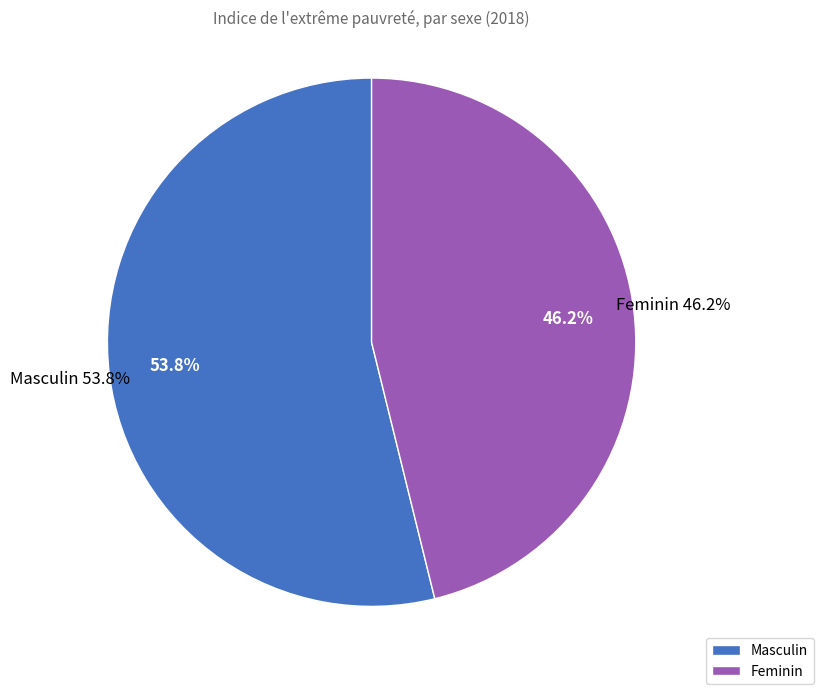

To the nearest percent, what portion does Feminin represent?

46%